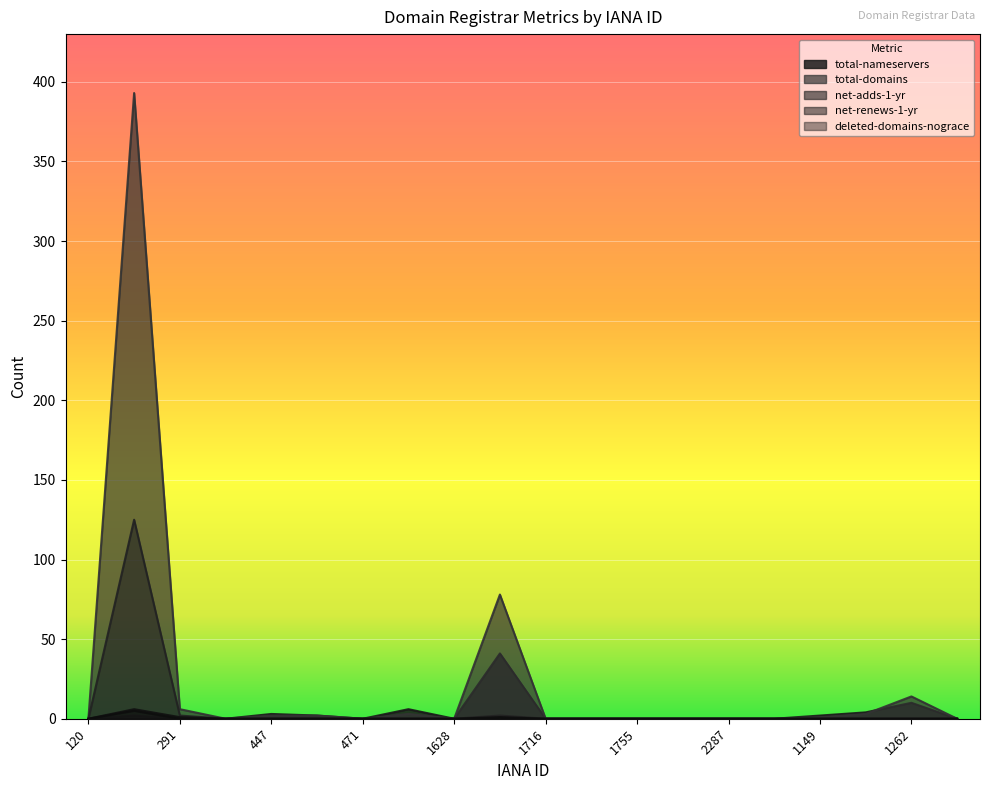

At which category does total-domains reach its first local peak?

146